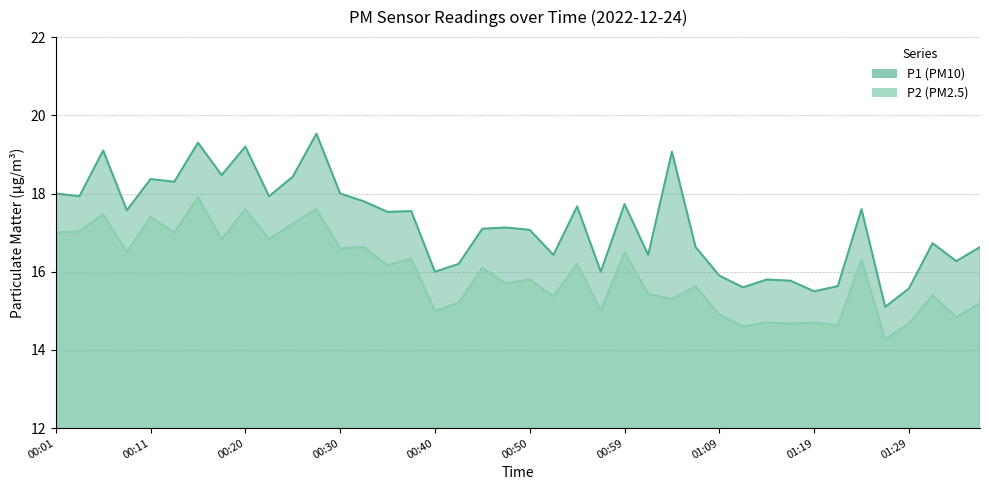

What is the difference between the second highest and minimum values in the P1 series?

4.2